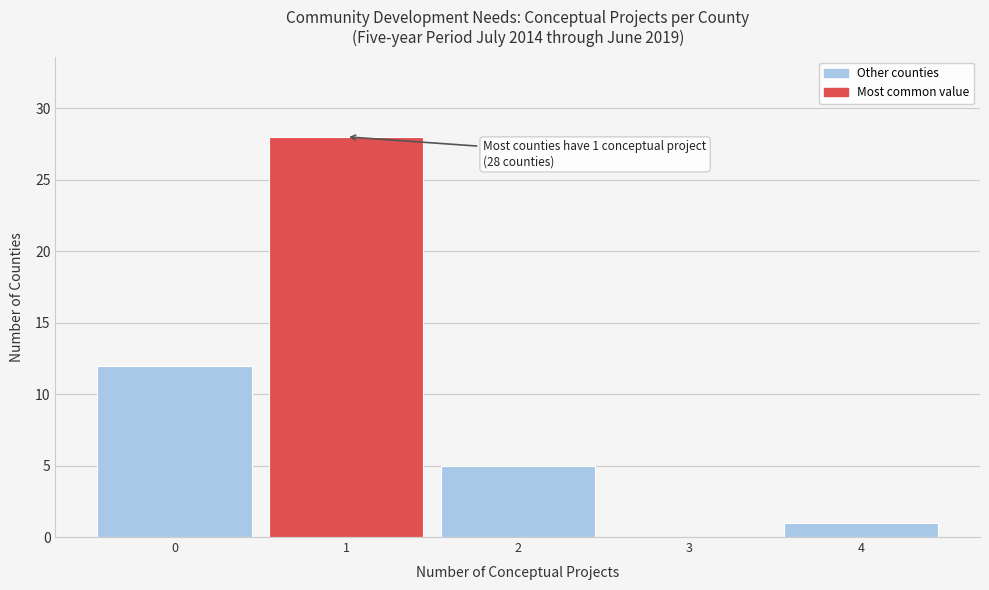

Over which range of the x-axis is the bar tallest?

0.5 to 1.5